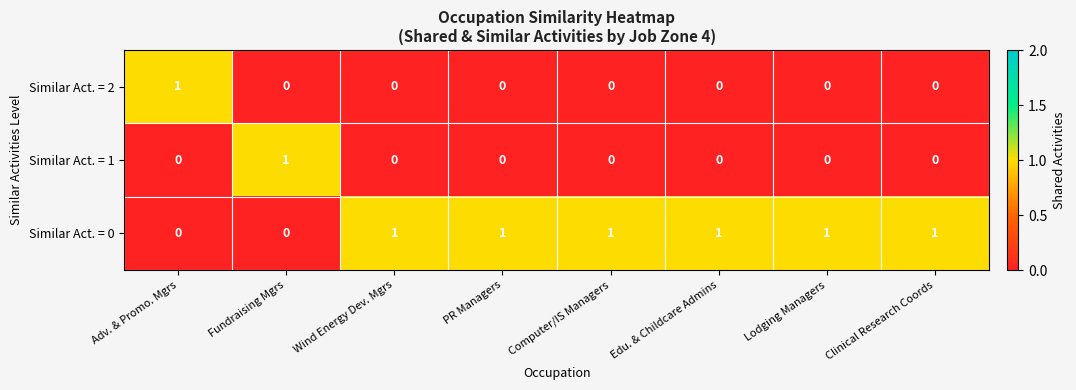

Reading left to right, list all the values displayed in this chart.

Similar Act. = 2: 1	0	0	0	0	0	0	0
Similar Act. = 1: 0	1	0	0	0	0	0	0
Similar Act. = 0: 0	0	1	1	1	1	1	1